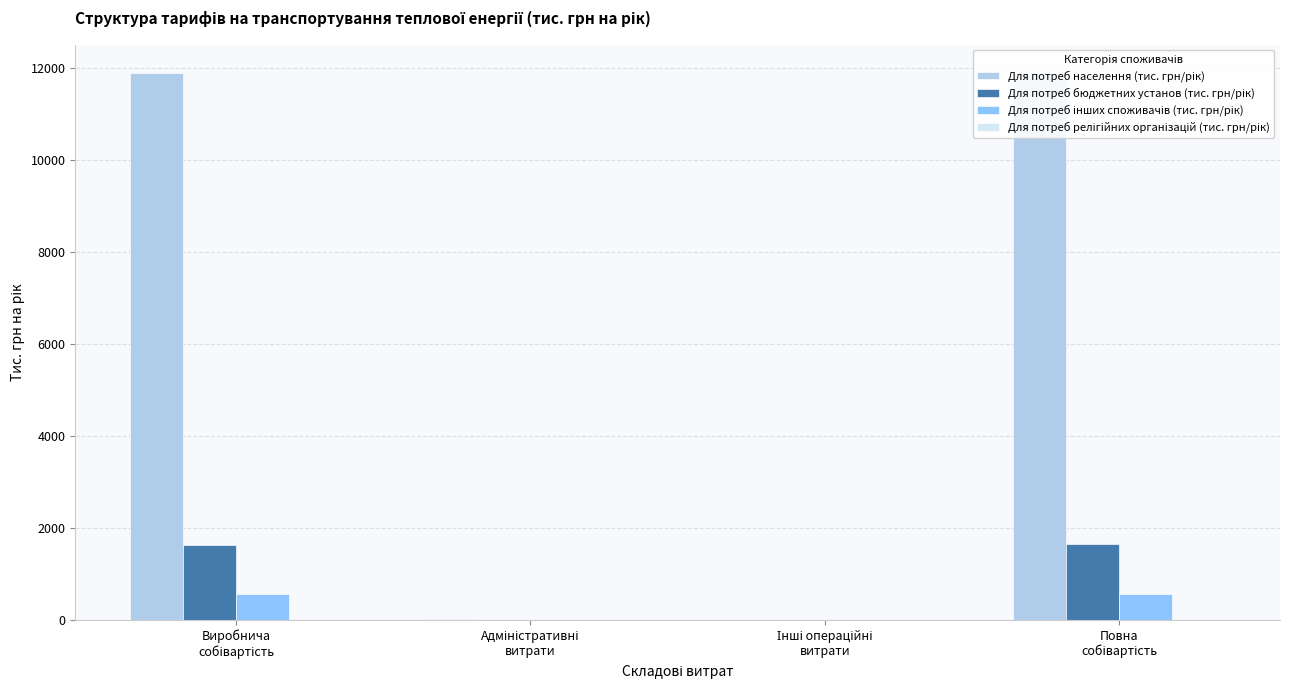

What is the value of the Для потреб релігійних організацій (тис. грн/рік) bar at the 1st from the left?

10.9